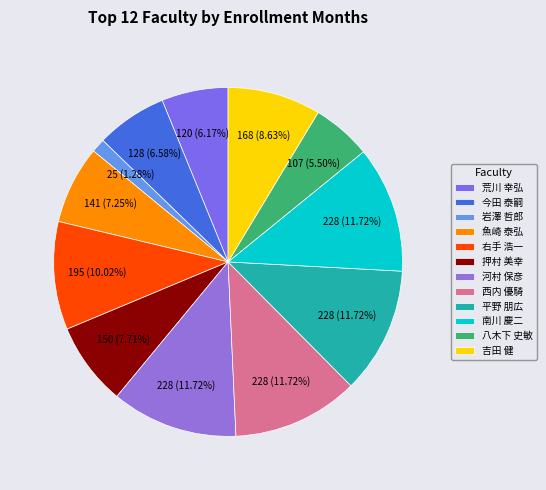

How many slices are in this pie chart?

12